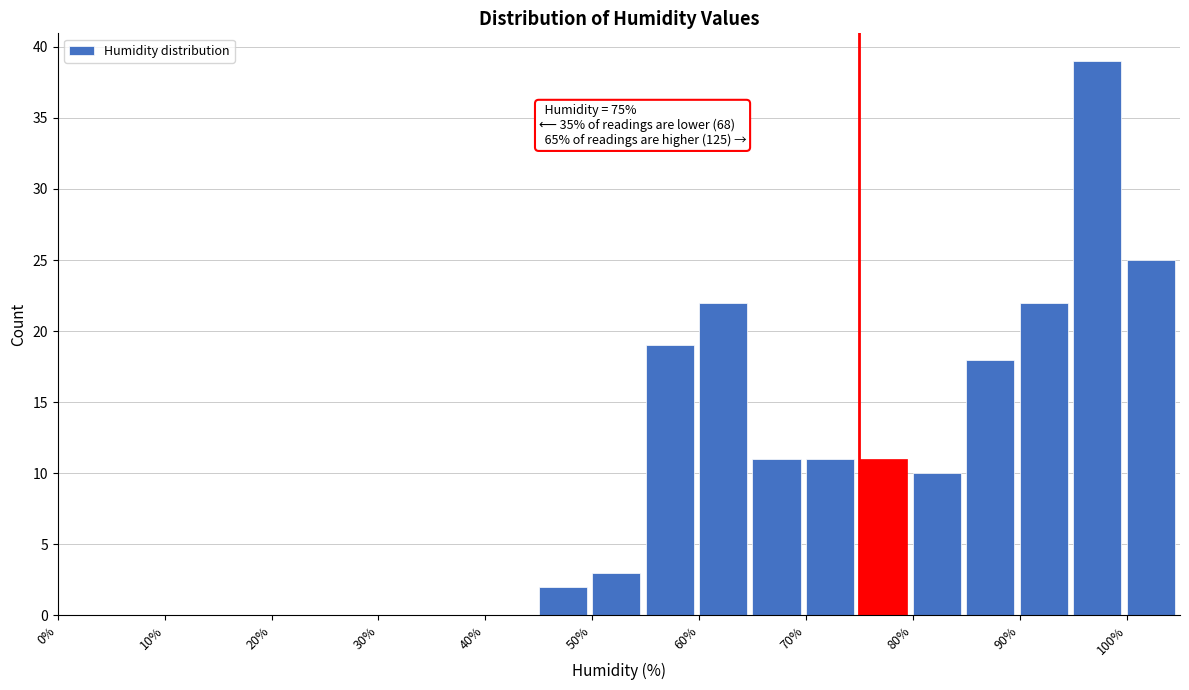

Which range on the x-axis has the tallest bar?

95 to 100